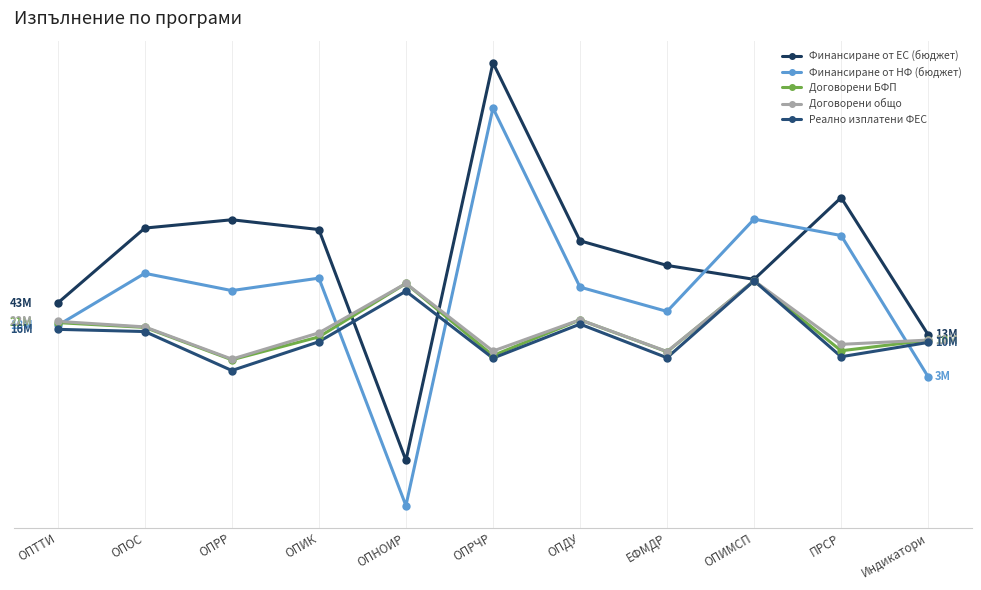

What is the difference between the highest and lowest values at ПРСР?

2.6